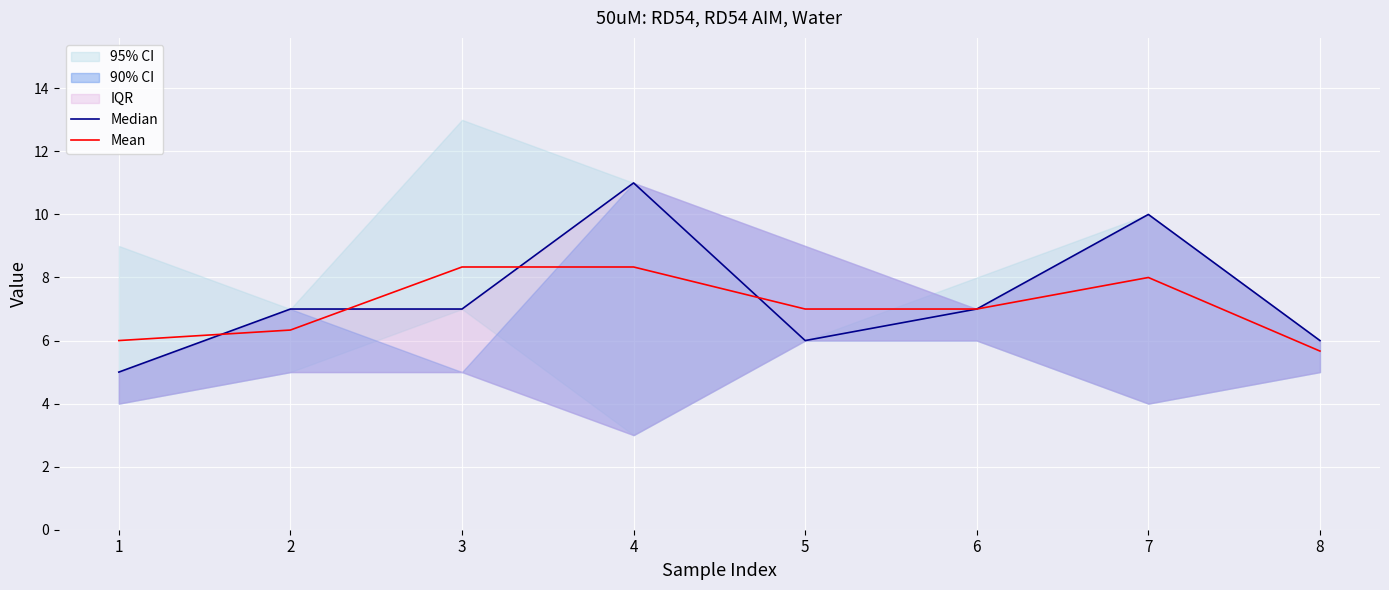

Does the chart display data point markers on the line(s)?

No